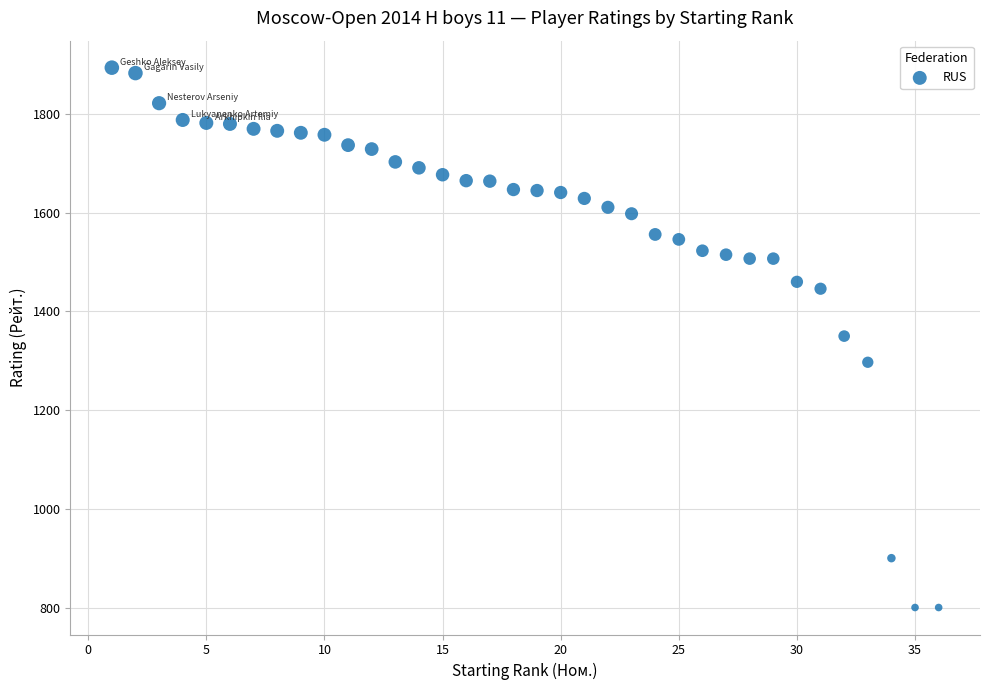

What is the range of Y values (max minus min)?

1094